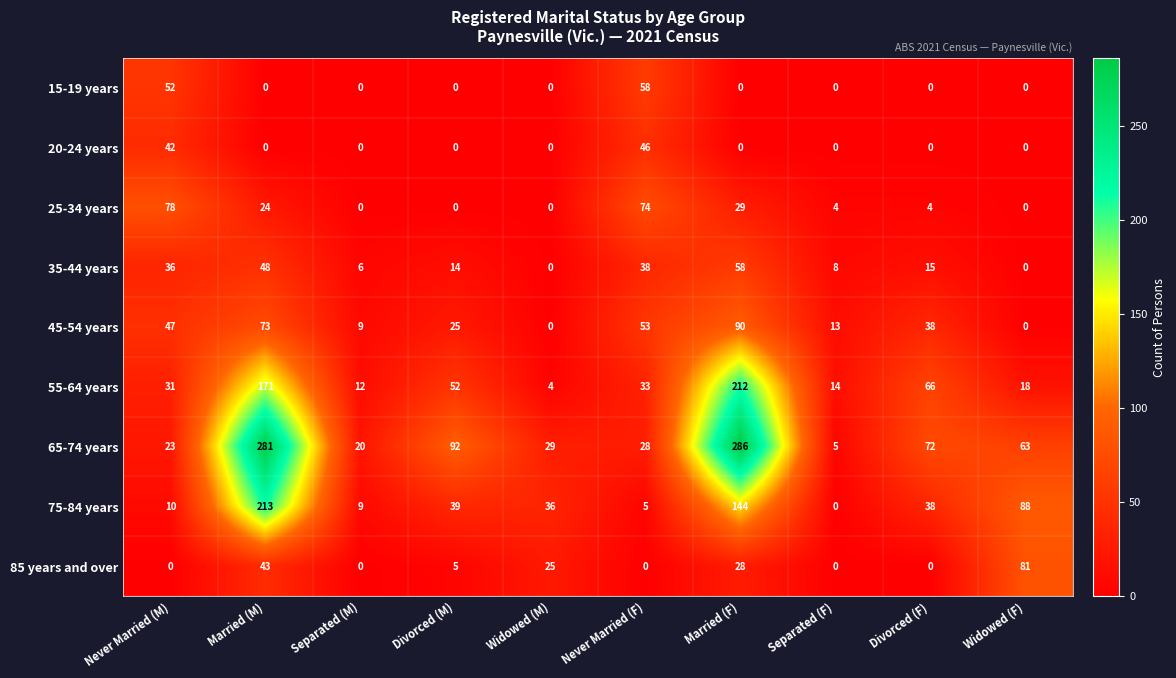

True or false: 15-19 years has a value of 37 at Divorced (F).

False